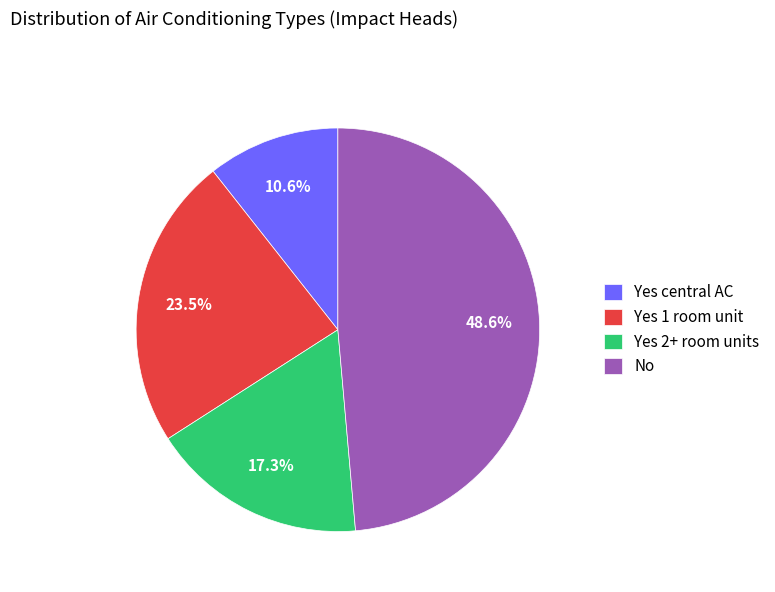

What portion of the pie excludes Yes 2+ room units?

82.7%